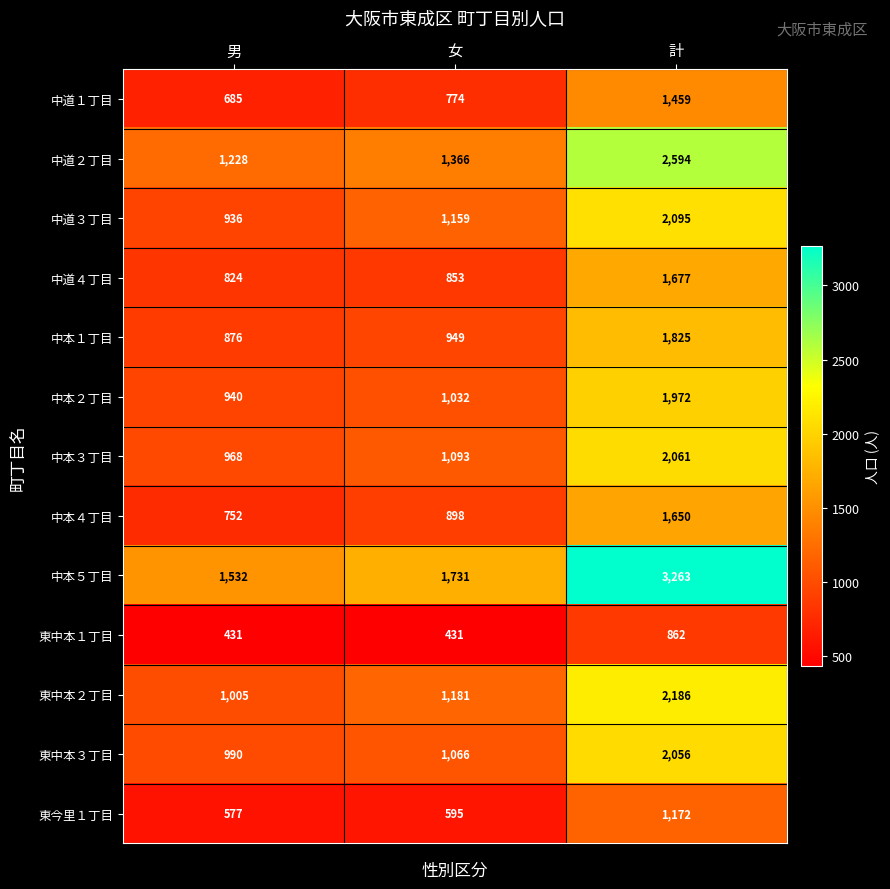

True or false: 中道４丁目 has a value of 824 at 男.

True